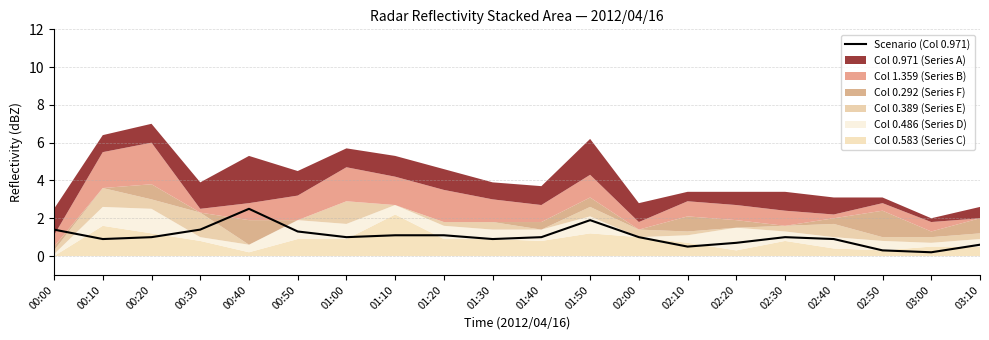

What is the smallest value displayed?

0.2